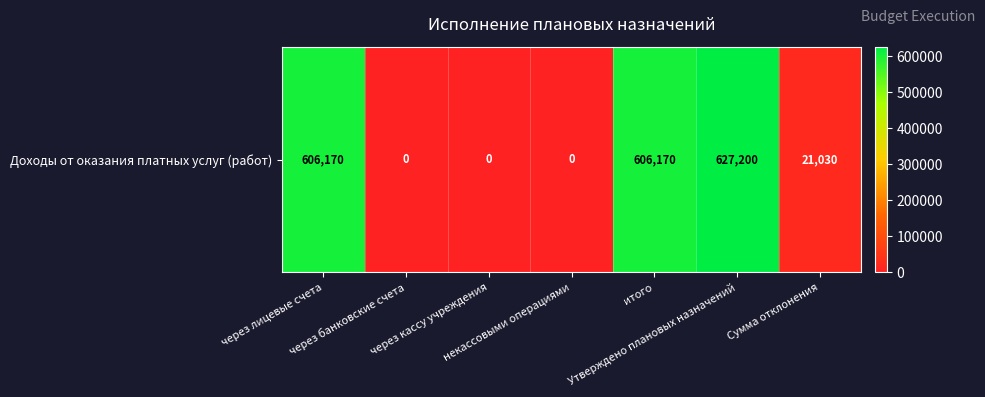

At which label is the value closest to 313600?

через лицевые счета